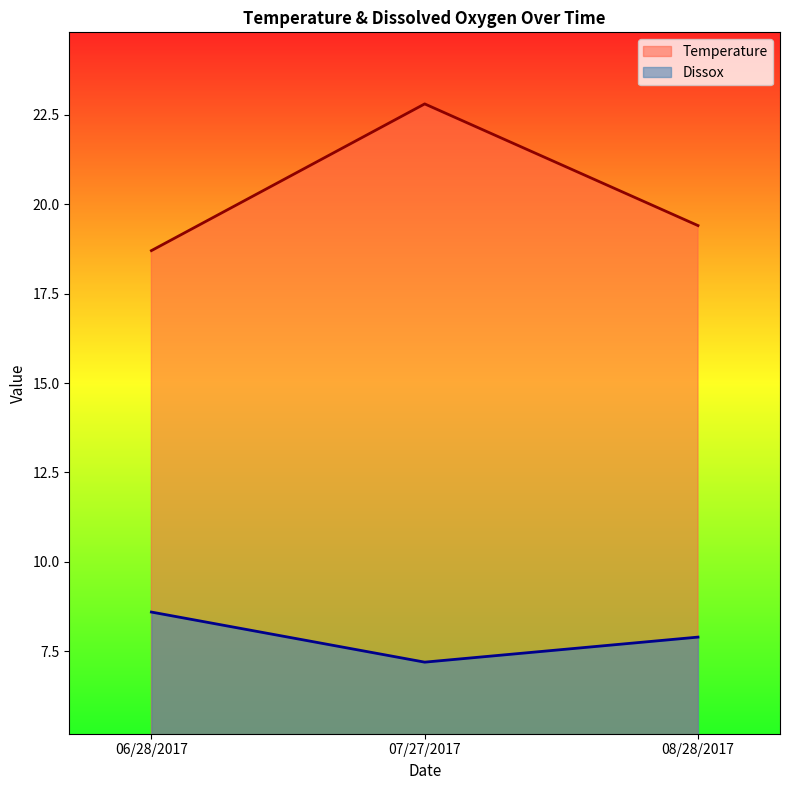

Count the number of categories in the chart.

3